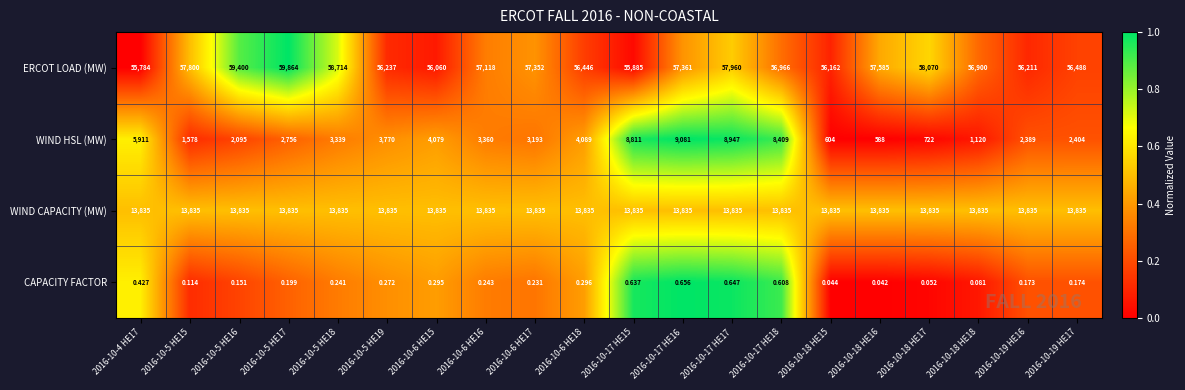

Rank the series by their maximum value, from lowest to highest.

CAPACITY FACTOR, WIND HSL (MW), WIND CAPACITY (MW), ERCOT LOAD (MW)